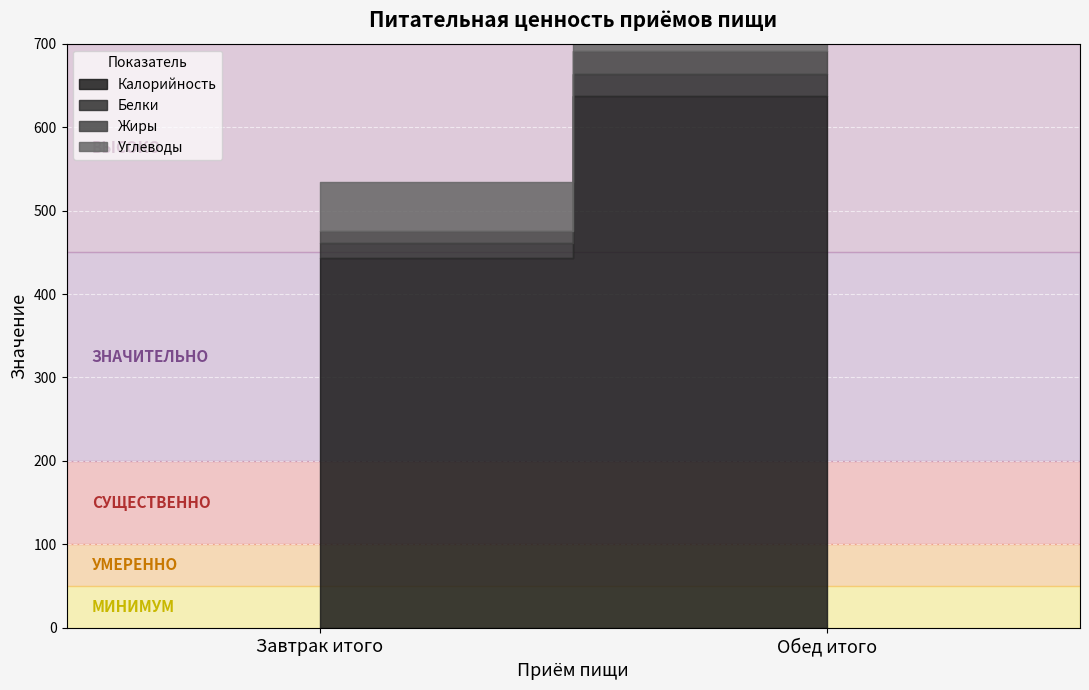

Rank the series by their maximum value, from highest to lowest.

Калорийность, Углеводы, Белки, Жиры